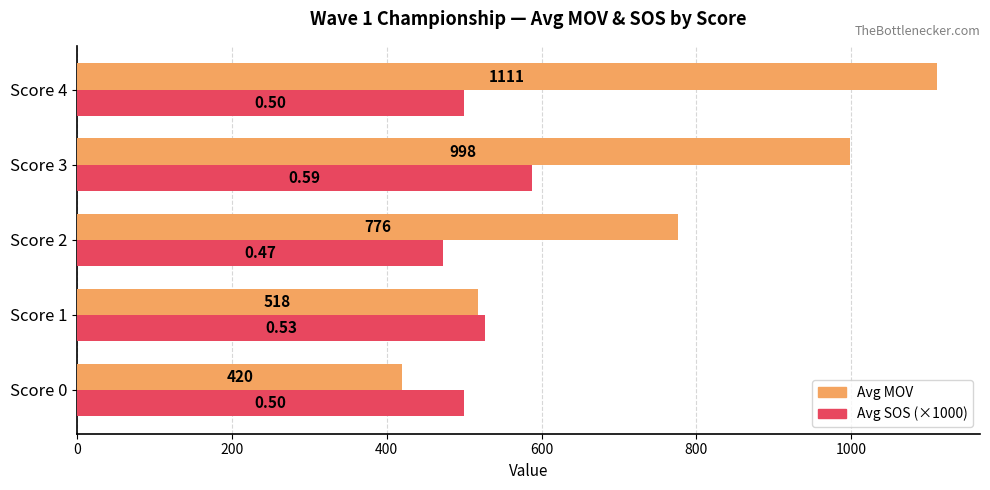

At how many categories does at least one series exceed 1023?

1